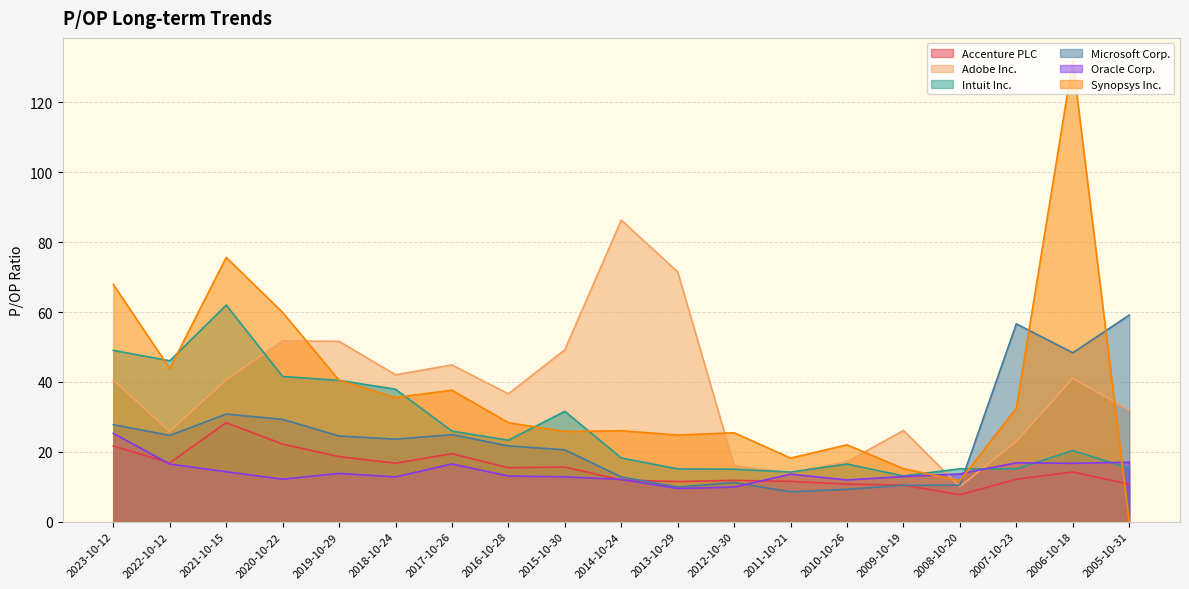

Which series has the largest total across all categories?

Synopsys Inc.